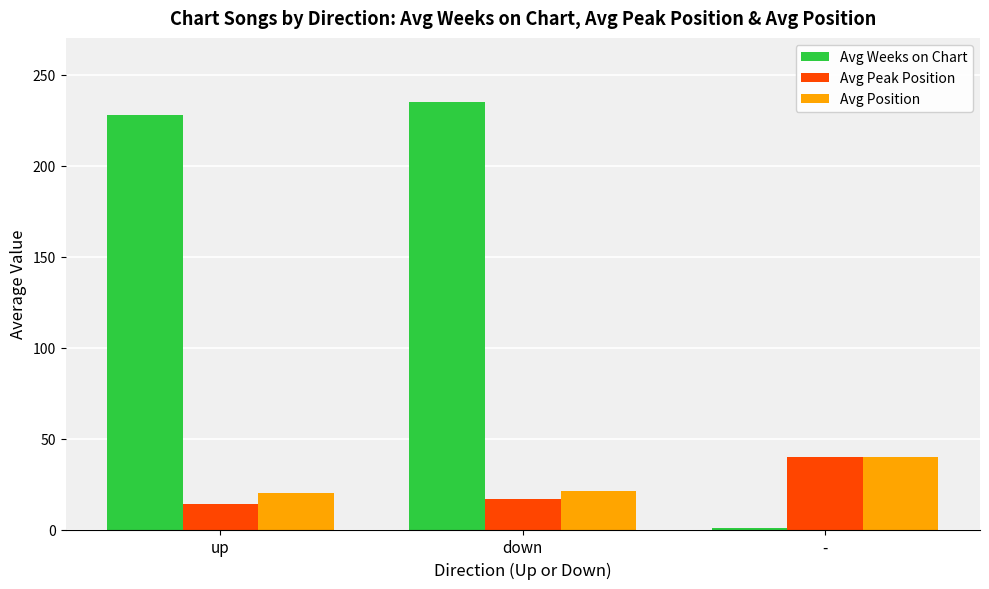

What are all the series names shown in the legend?

Avg Weeks on Chart, Avg Peak Position, Avg Position